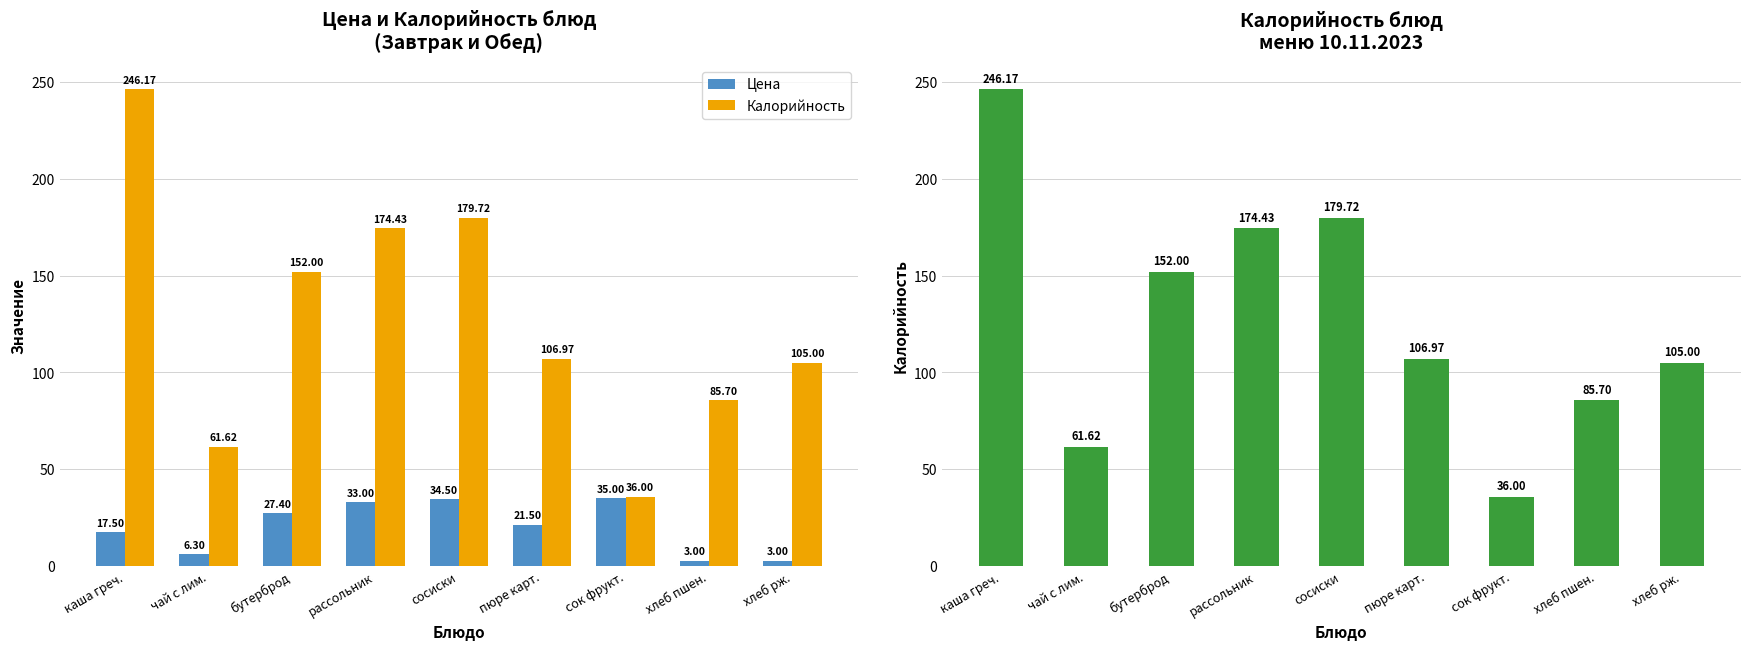

What position from the right is пюре карт.?

4